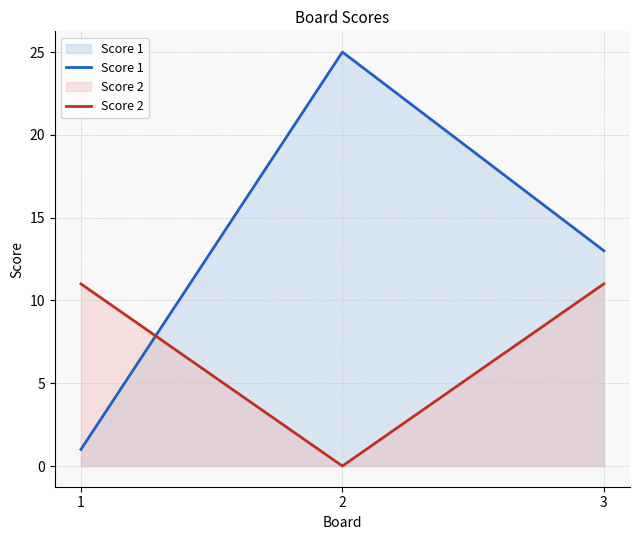

What value does the Score 1 series have at 2, to the nearest 10?

20